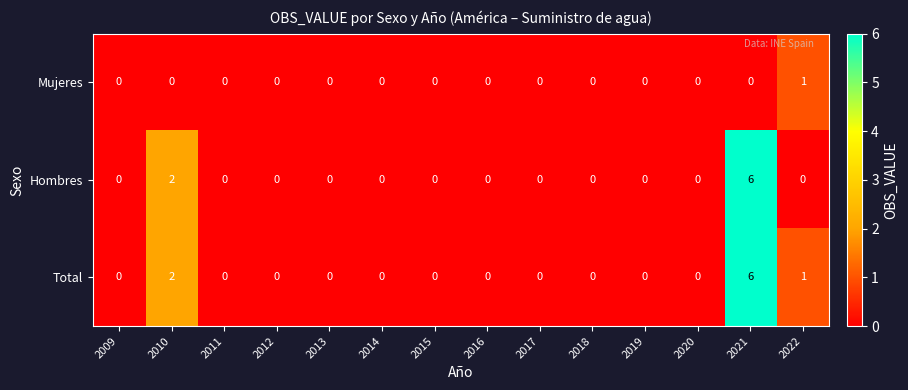

How many data points does each series have?

14